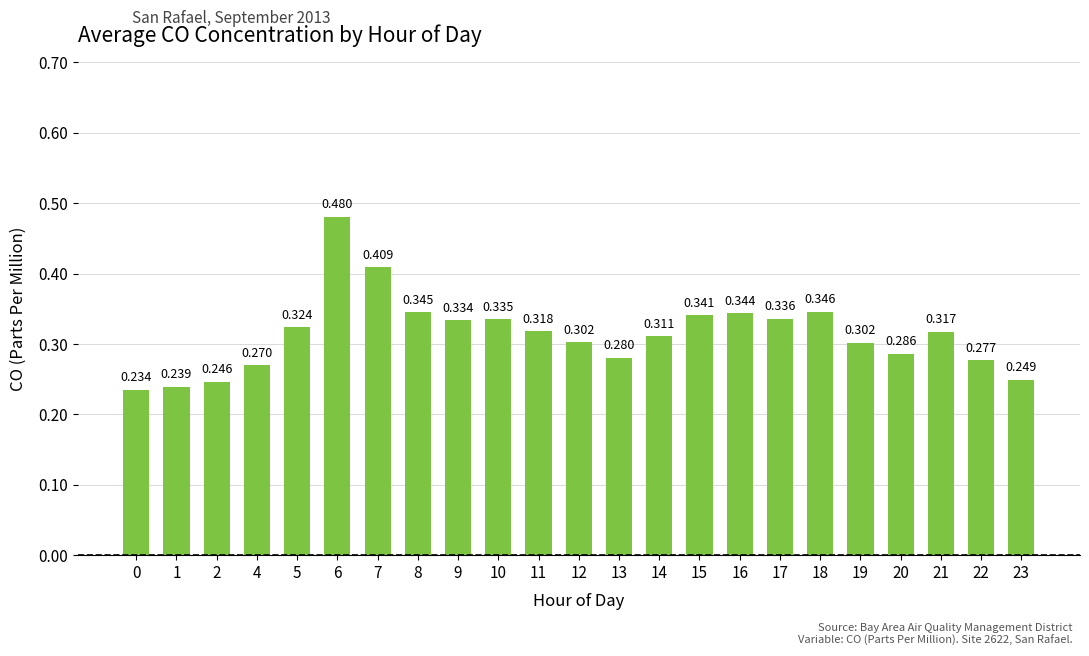

How many data points does each series have?

23